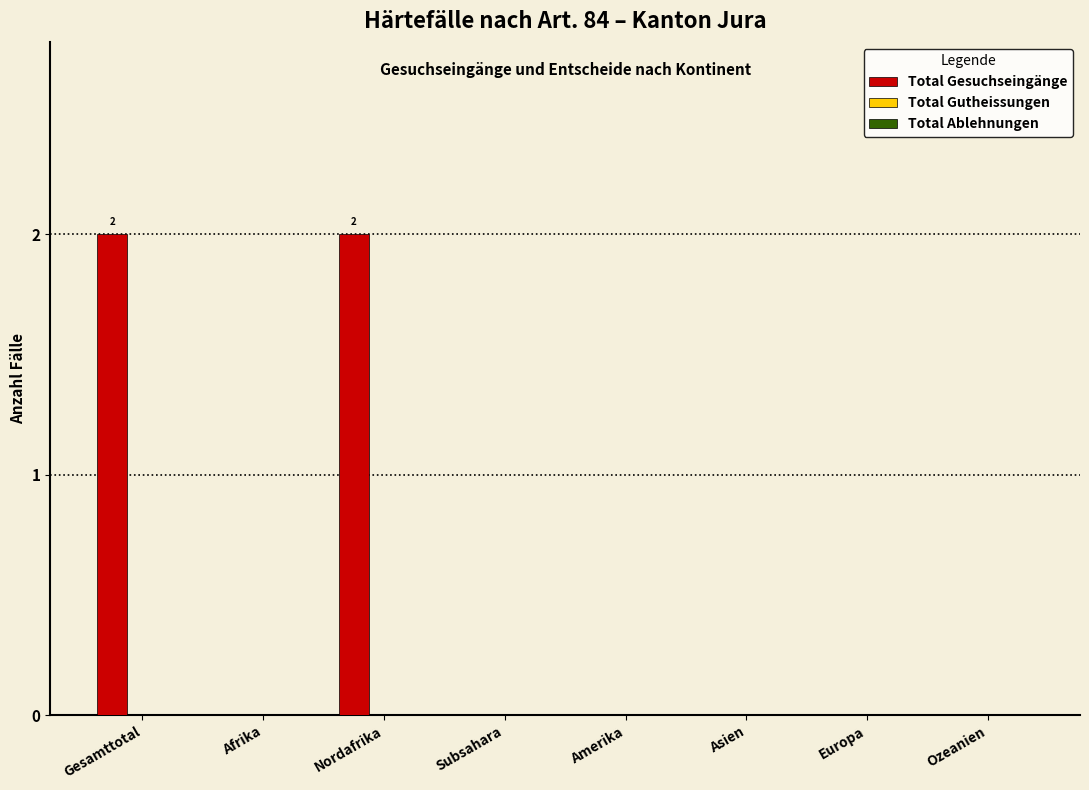

The chart shows a value of 0 at Europa. True or false?

True